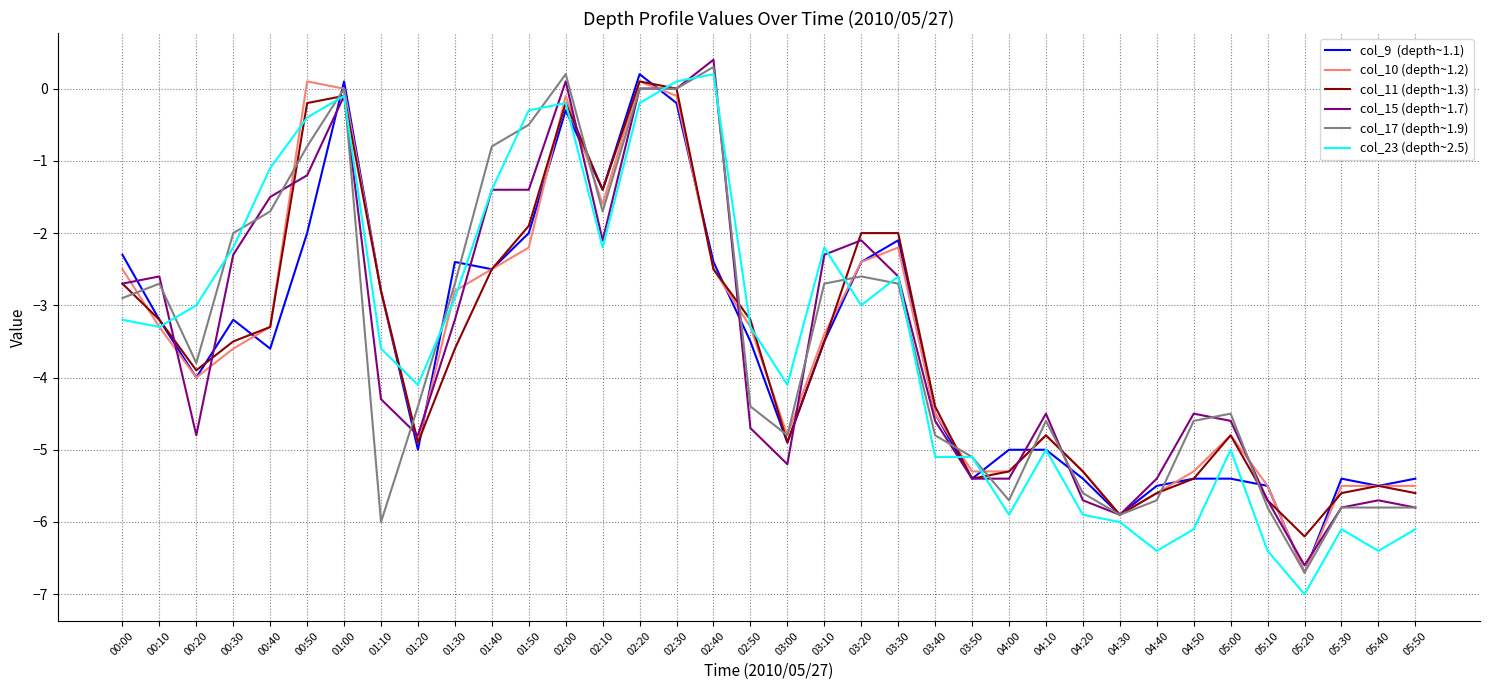

What is the maximum value shown in the chart?

0.4